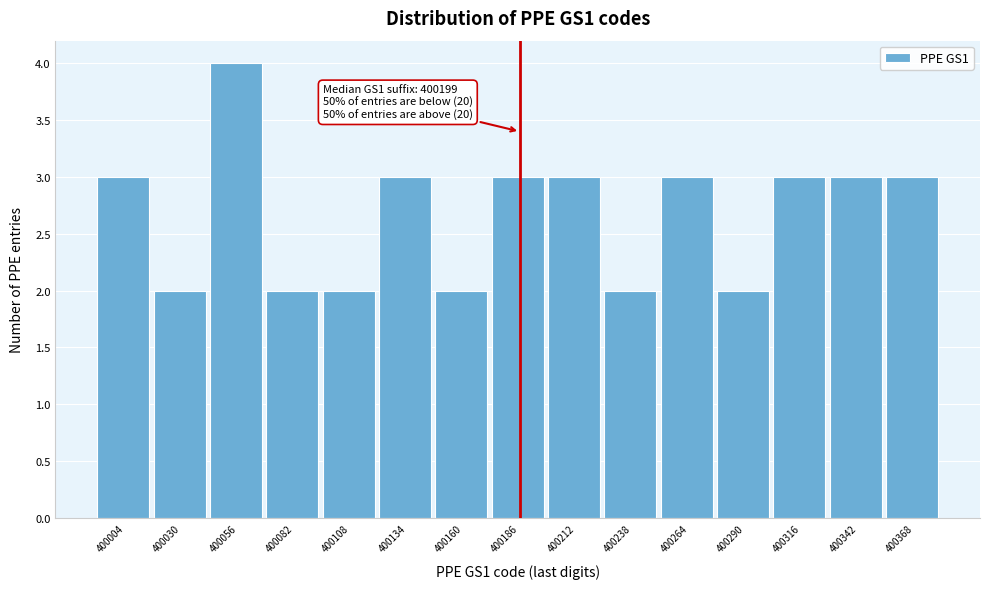

Reading left to right, transcribe all the data shown in this chart.

400004=3	400030=2	400056=4	400082=2	400108=2	400134=3	400160=2	400186=3	400212=3	400238=2	400264=3	400290=2	400316=3	400342=3	400368=3